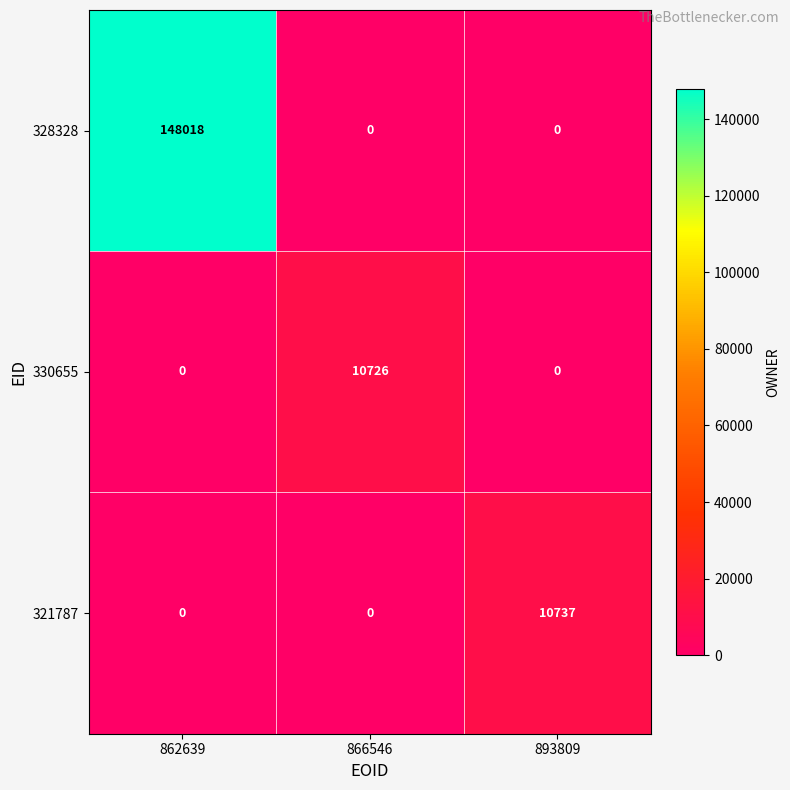

Rank the series by their maximum value, from highest to lowest.

328328, 321787, 330655